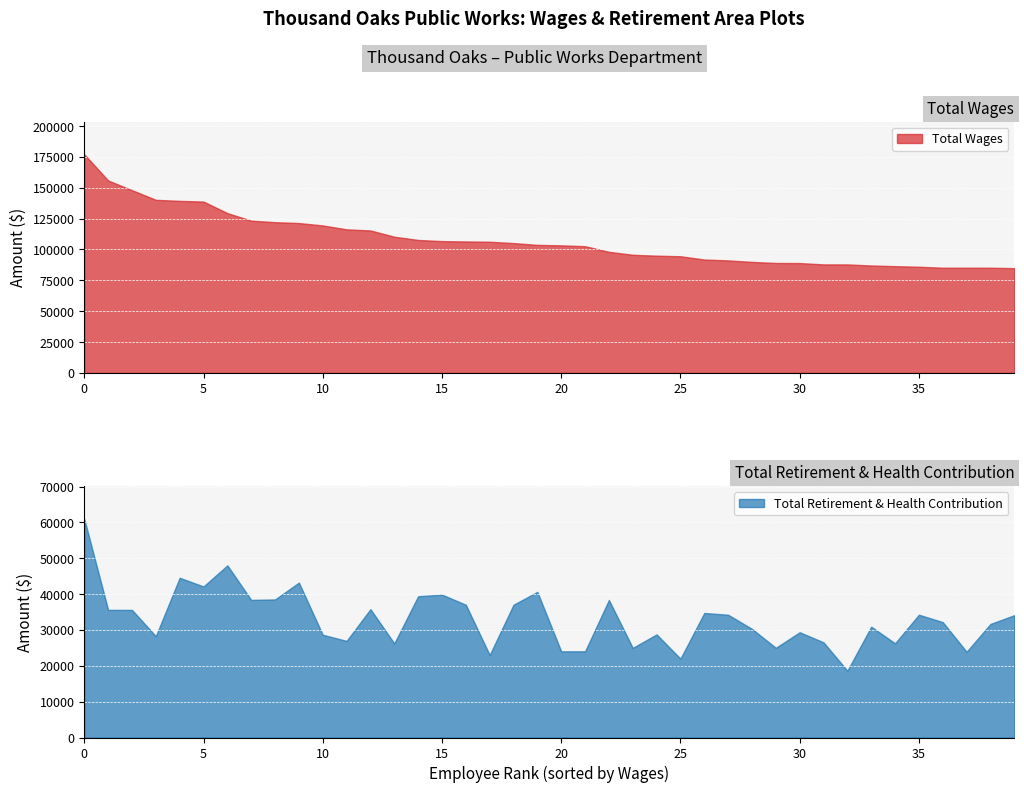

How many lines are shown in the chart?

2